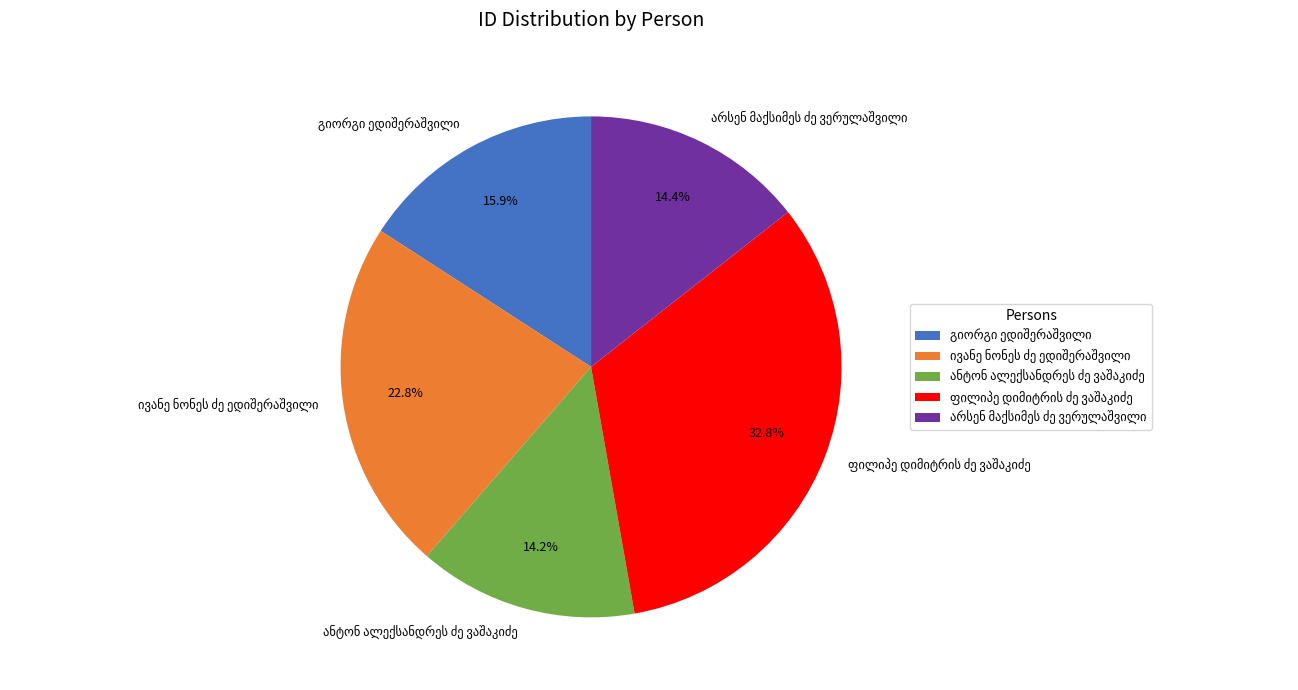

Is there a majority slice in this chart?

No